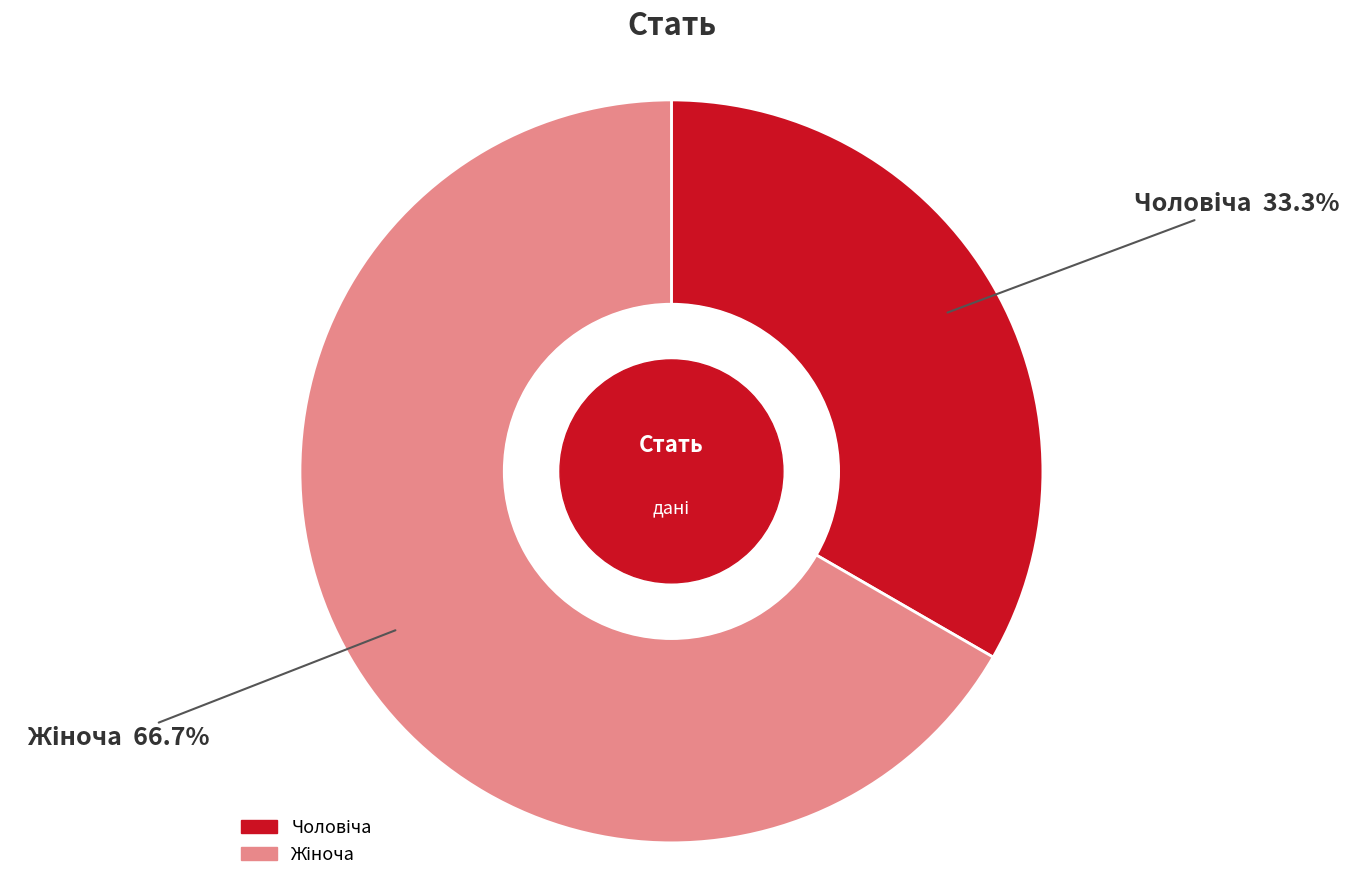

Does any single category account for the majority?

Yes